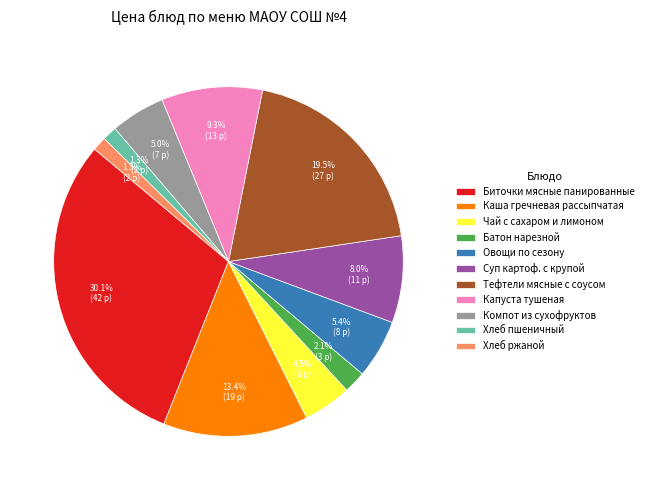

What is the ratio of the value at Капуста тушеная to the value at Овощи по сезону?

1.7